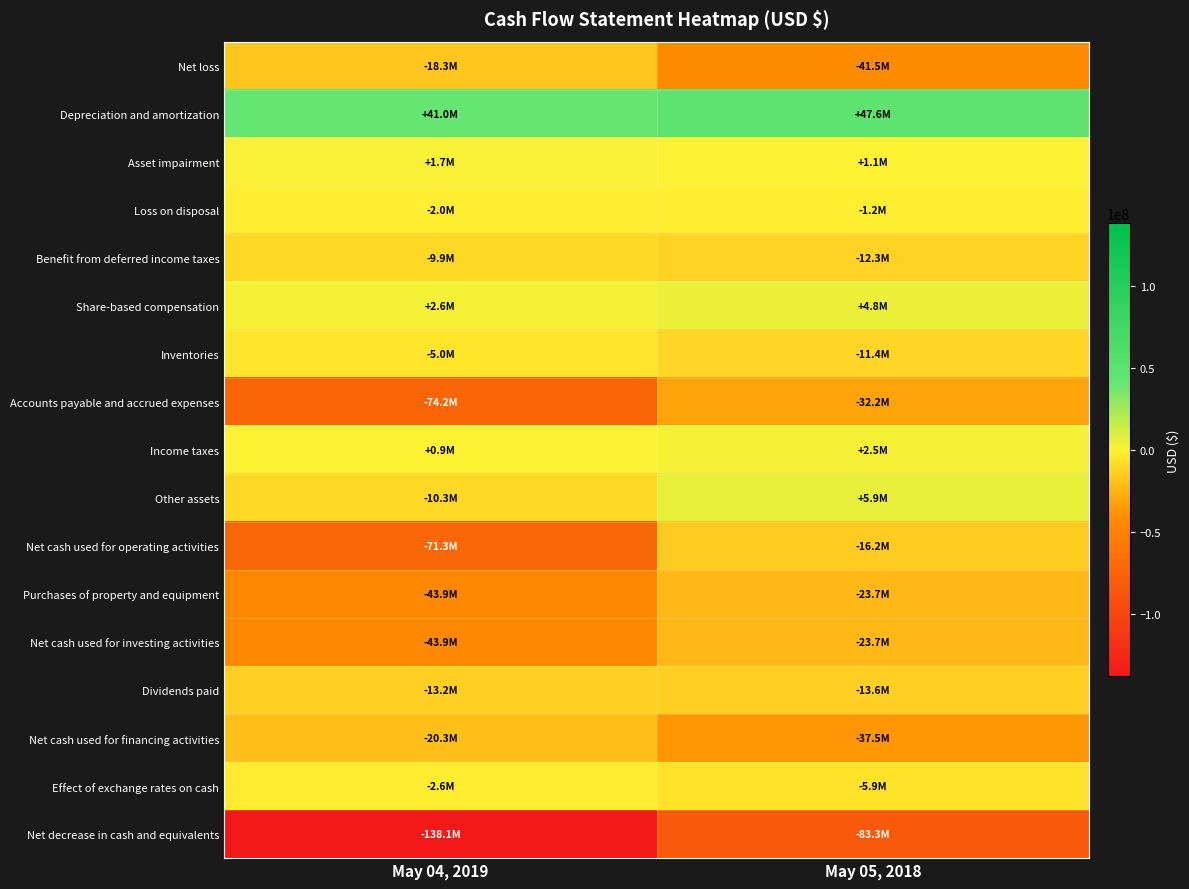

Reading left to right, what are all the values shown in this chart?

Net loss: May 04, 2019=-18286000	May 05, 2018=-41508000
Depreciation and amortization: May 04, 2019=41042000	May 05, 2018=47647000
Asset impairment: May 04, 2019=1662000	May 05, 2018=1056000
Loss on disposal: May 04, 2019=-1991000	May 05, 2018=-1239000
Benefit from deferred income taxes: May 04, 2019=-9895000	May 05, 2018=-12290000
Share-based compensation: May 04, 2019=2632000	May 05, 2018=4783000
Inventories: May 04, 2019=-4962000	May 05, 2018=-11444000
Accounts payable and accrued expenses: May 04, 2019=-74199000	May 05, 2018=-32186000
Income taxes: May 04, 2019=855000	May 05, 2018=2526000
Other assets: May 04, 2019=-10287000	May 05, 2018=5902000
Net cash used for operating activities: May 04, 2019=-71316000	May 05, 2018=-16171000
Purchases of property and equipment: May 04, 2019=-43872000	May 05, 2018=-23700000
Net cash used for investing activities: May 04, 2019=-43872000	May 05, 2018=-23700000
Dividends paid: May 04, 2019=-13246000	May 05, 2018=-13642000
Net cash used for financing activities: May 04, 2019=-20322000	May 05, 2018=-37488000
Effect of exchange rates on cash: May 04, 2019=-2638000	May 05, 2018=-5914000
Net decrease in cash and equivalents: May 04, 2019=-138148000	May 05, 2018=-83273000